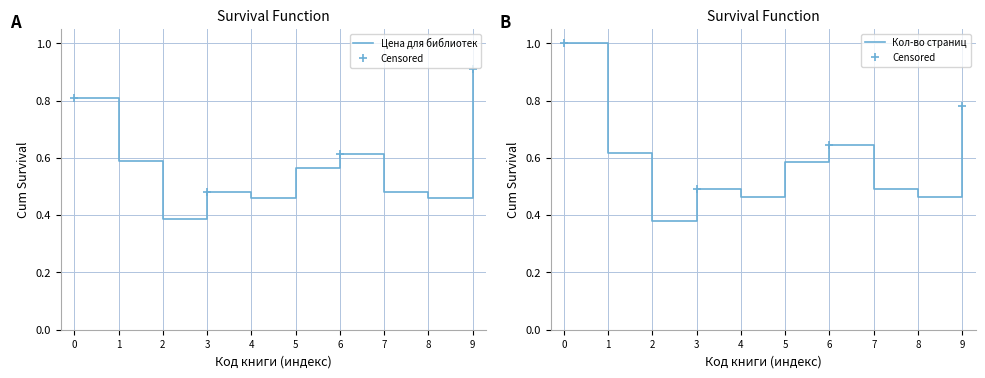

True or false: Цена для библиотек has a value of 1.0 at 1.

False